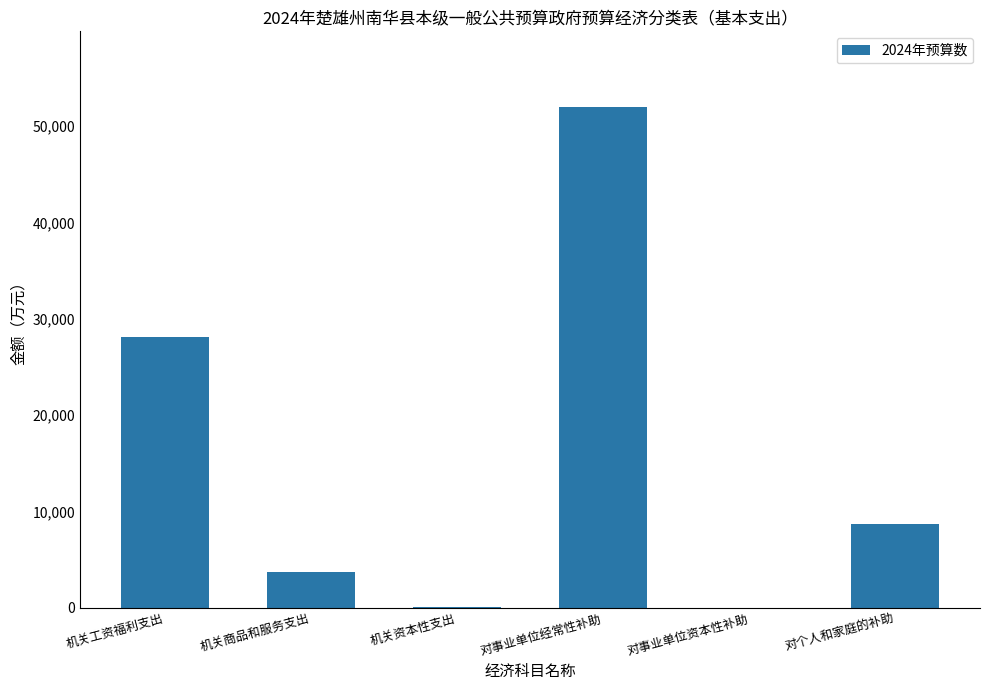

What is the ratio of the value at 机关工资福利支出 to the value at 对事业单位经常性补助?

0.5